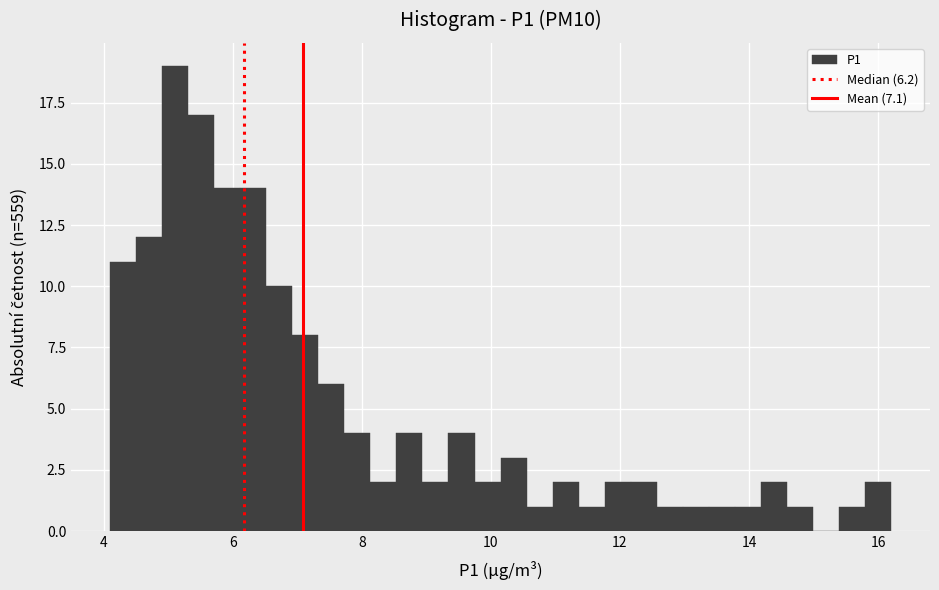

Around what value on the x-axis is the tallest bar? Give the approximate position of its centre, as read against the axis.

5.2